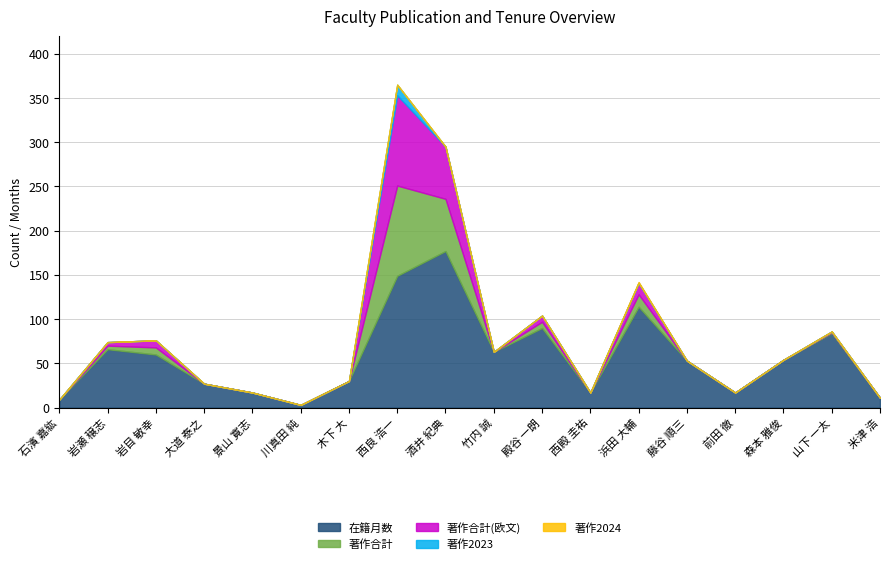

Is it true that 著作合計(欧文) equals 60 at 西殿 圭祐?

False